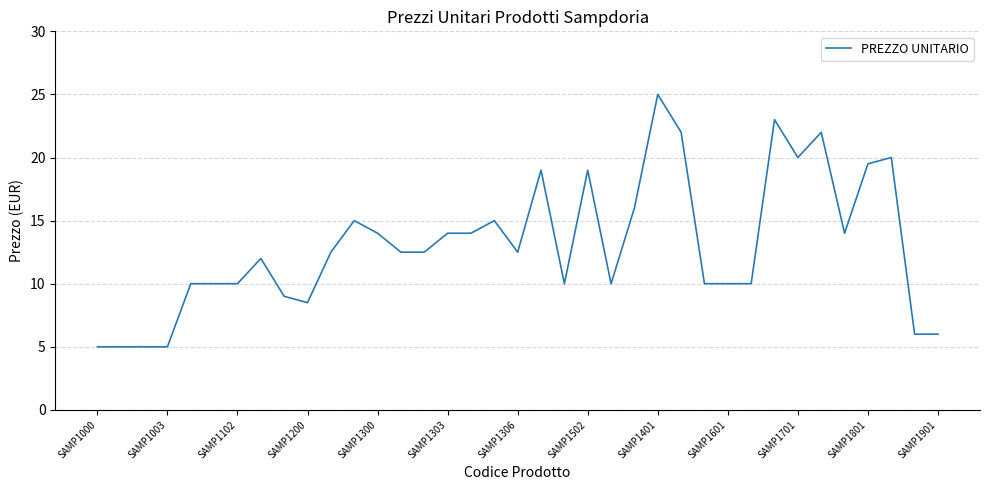

What is the difference between the maximum and minimum values?

20.0